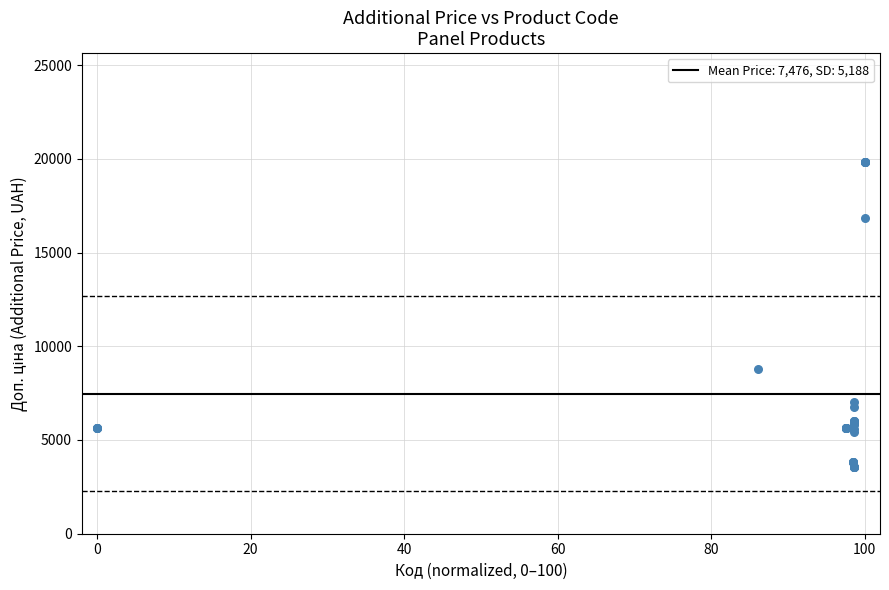

What Y value in the scatter plot is closest to 11695?

8797.6